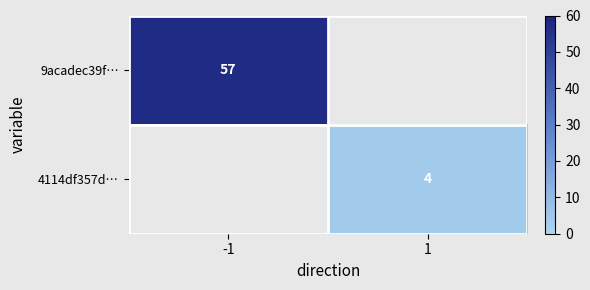

True or false: 9acadec39f… has a value of 57 at -1.

True